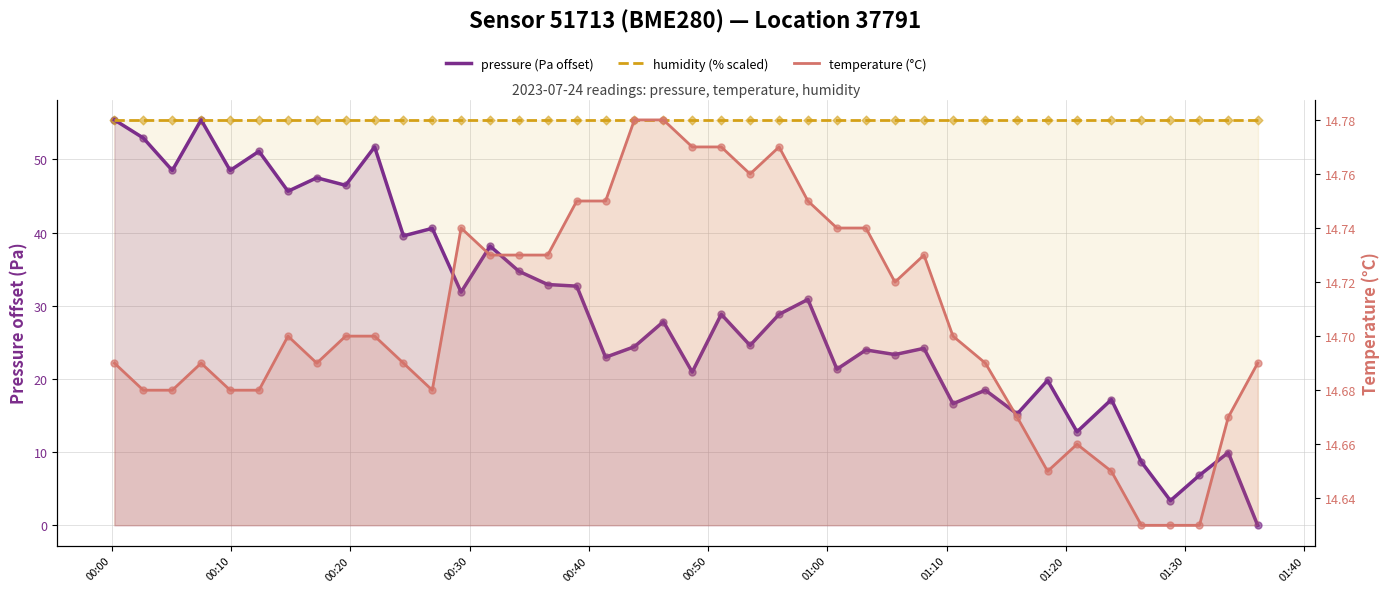

What are all the series names shown in the legend?

pressure (Pa offset), humidity (% scaled), temperature (°C)